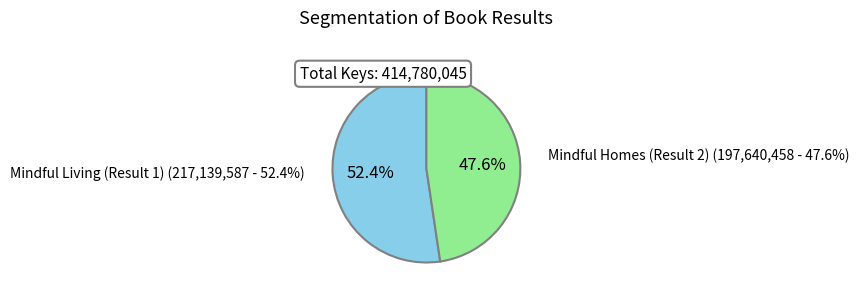

How many slices are in this pie chart?

2